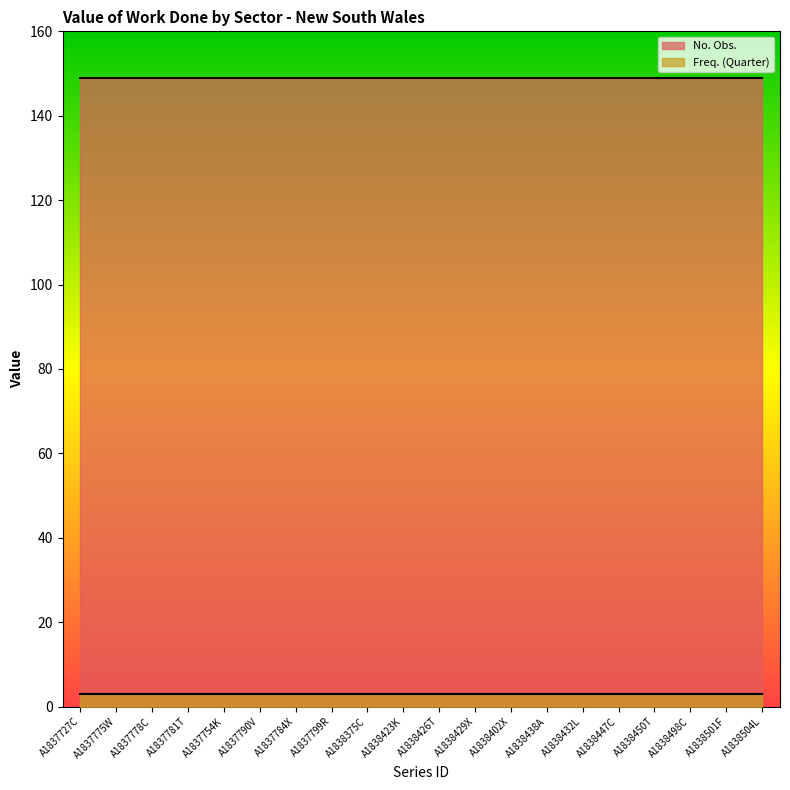

What is the value of the No. Obs. point at the 16th from the left?

149